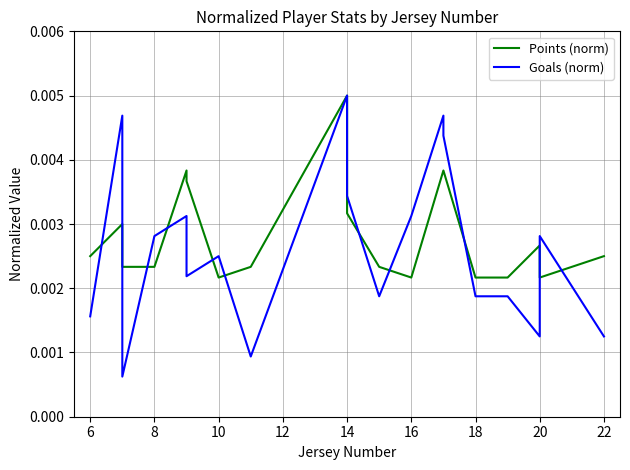

Which series has the widest spread of values?

Goals (norm)